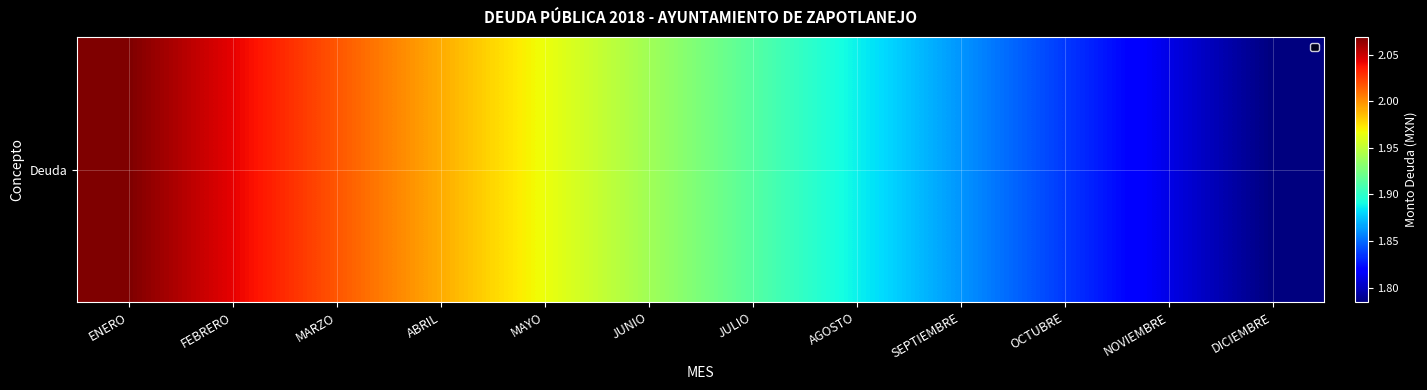

Is it true that the value at SEPTIEMBRE is 12064726.5?

False